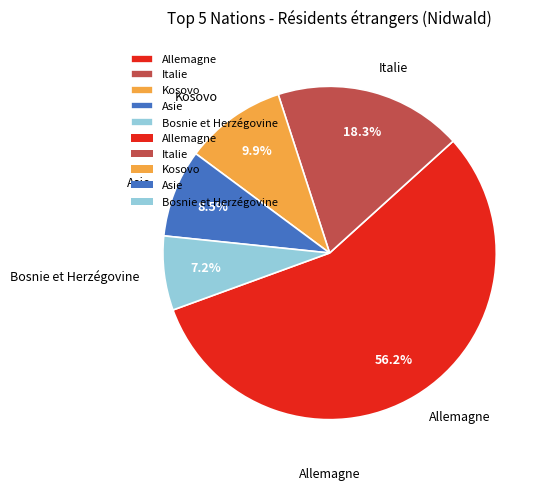

Do Italie and Allemagne together represent more than half of the pie?

Yes